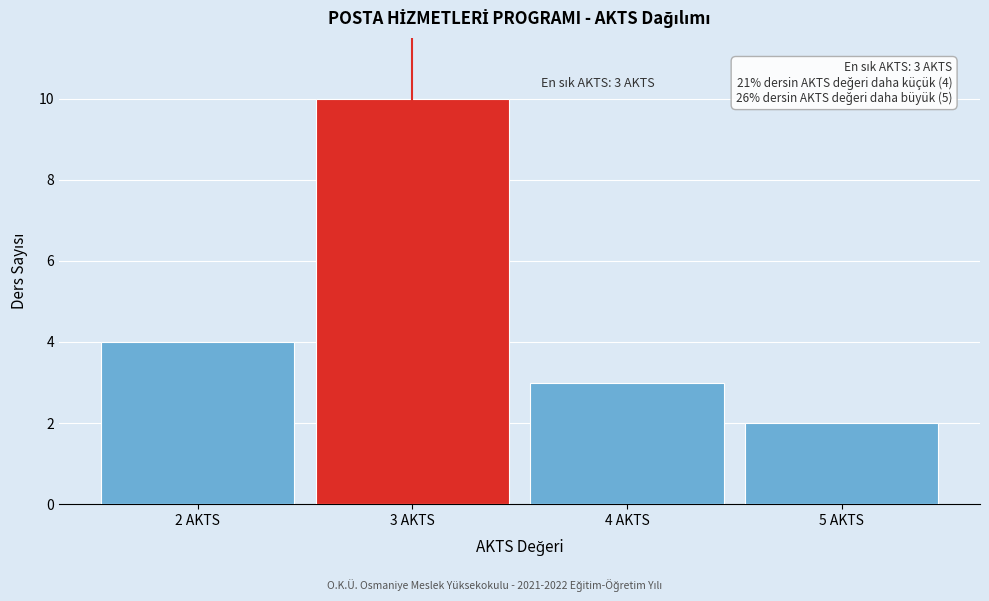

Over which range of the x-axis is the bar tallest?

2.5 to 3.5